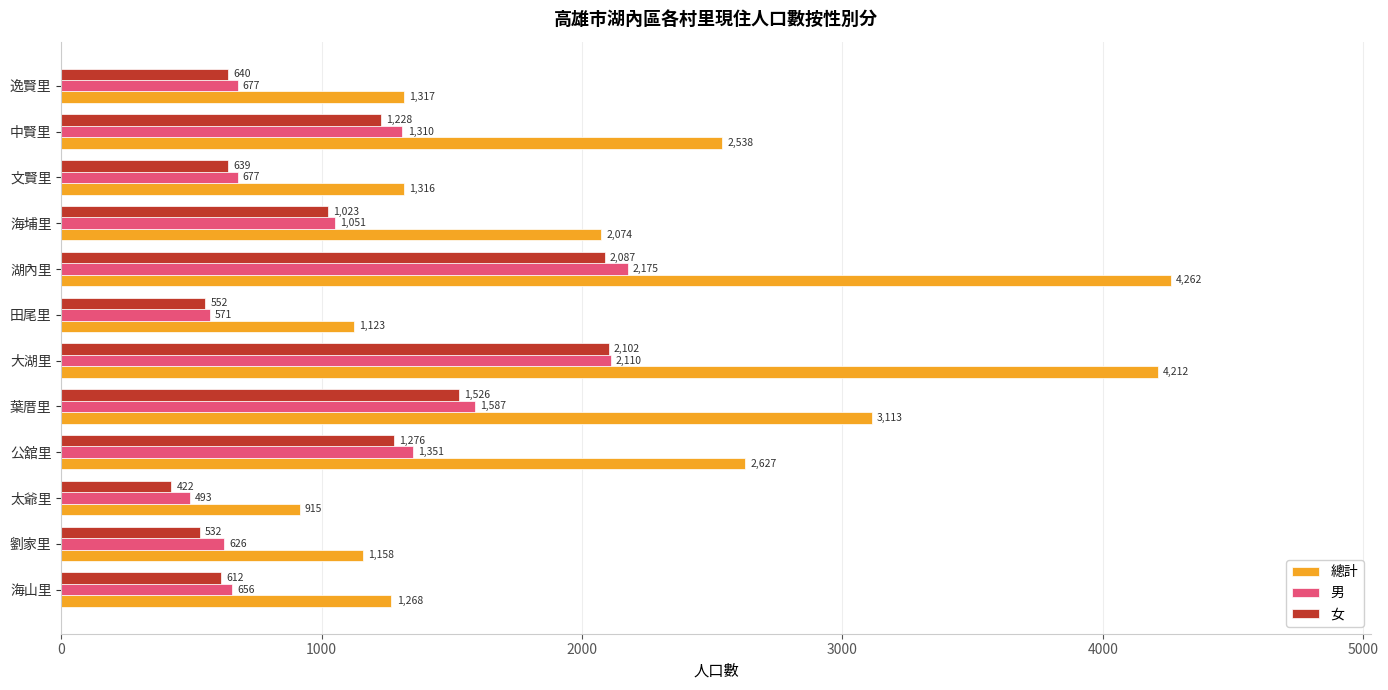

At which label is 男 closest to 1334?

公舘里